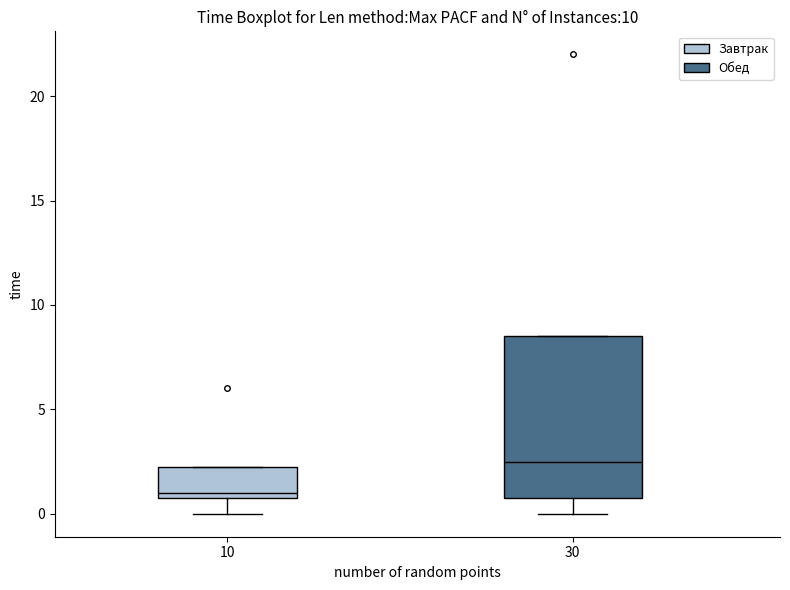

Where does the lower whisker of the box at x = 10 end on the y-axis? The values are not printed on the chart, so give them approximately, as read against the axis.

0.0